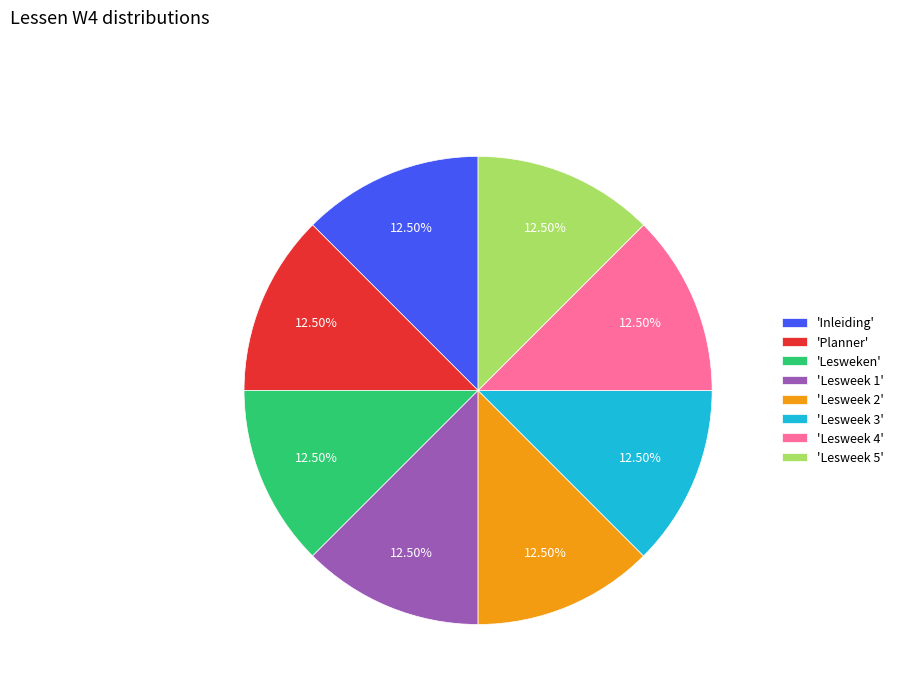

What is the ratio of the value at 'Lesweek 3' to the value at 'Lesweek 2'?

1.0